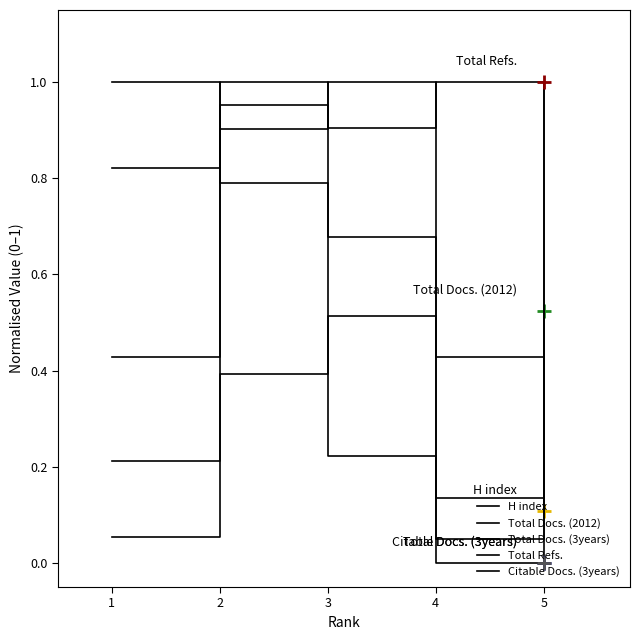

Reading left to right, what are all the values shown in this chart?

H index: 1=1.0	2=0.8	3=0.7	4=0.4	5=0.1
Total Docs. (2012): 1=0.2	2=0.9	3=1.0	4=0.0	5=0.5
Total Docs. (3years): 1=0.4	2=1.0	3=0.9	4=1.0	5=0.0
Total Refs.: 1=0.1	2=0.4	3=0.5	4=0.1	5=1.0
Citable Docs. (3years): 1=0.8	2=1.0	3=0.2	4=0.0	5=0.0